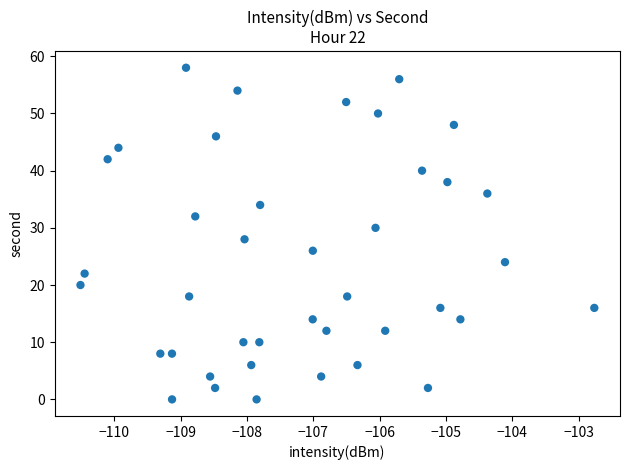

What is the range of Y values (max minus min)?

58